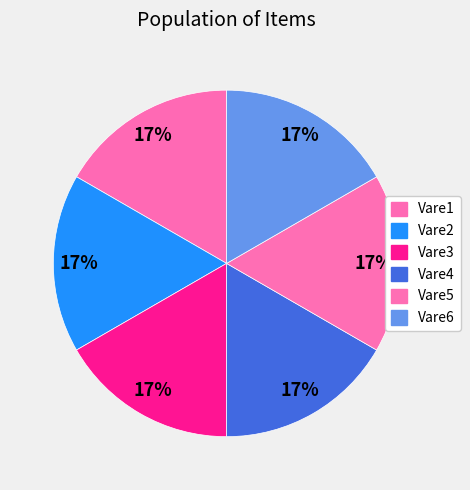

How many slices are in this pie chart?

6